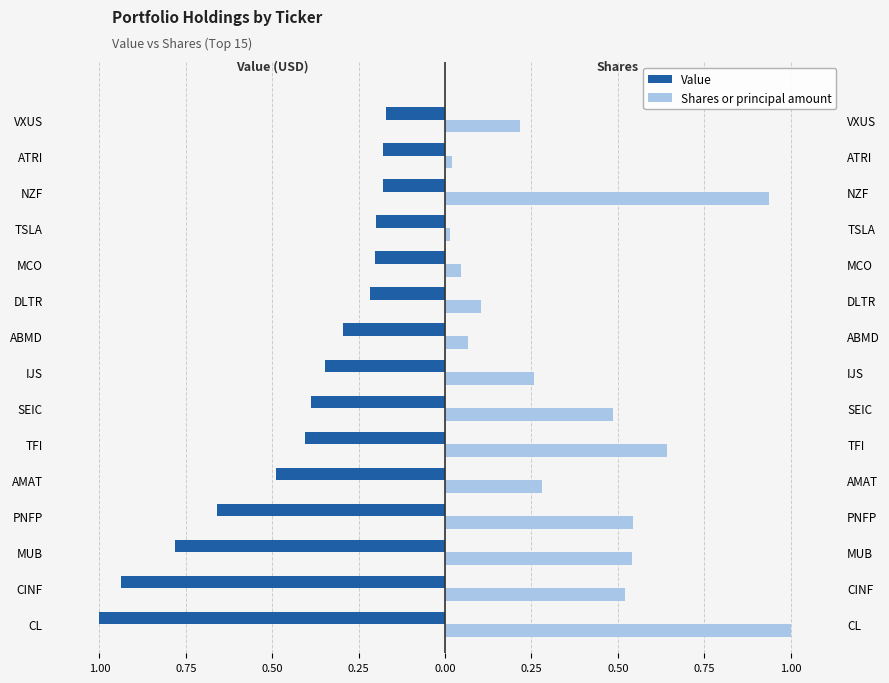

What is the difference between the maximum and minimum values in the Value series?

0.8